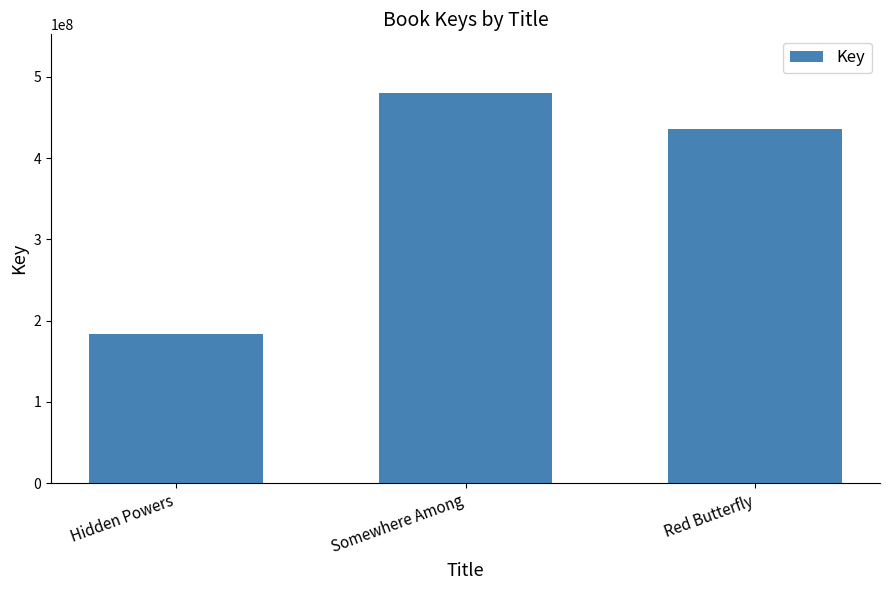

What is the sum of the values at Somewhere Among and Hidden Powers?

664119587